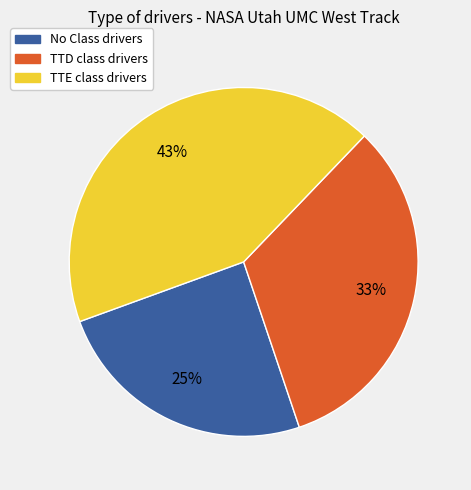

Is there any slice that represents more than half of the pie?

No